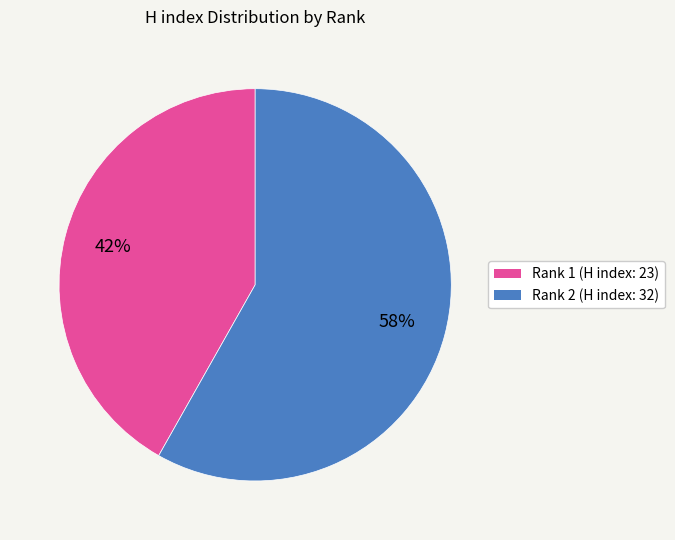

To the nearest percent, what portion does Rank 1 (H index: 23) represent?

42%